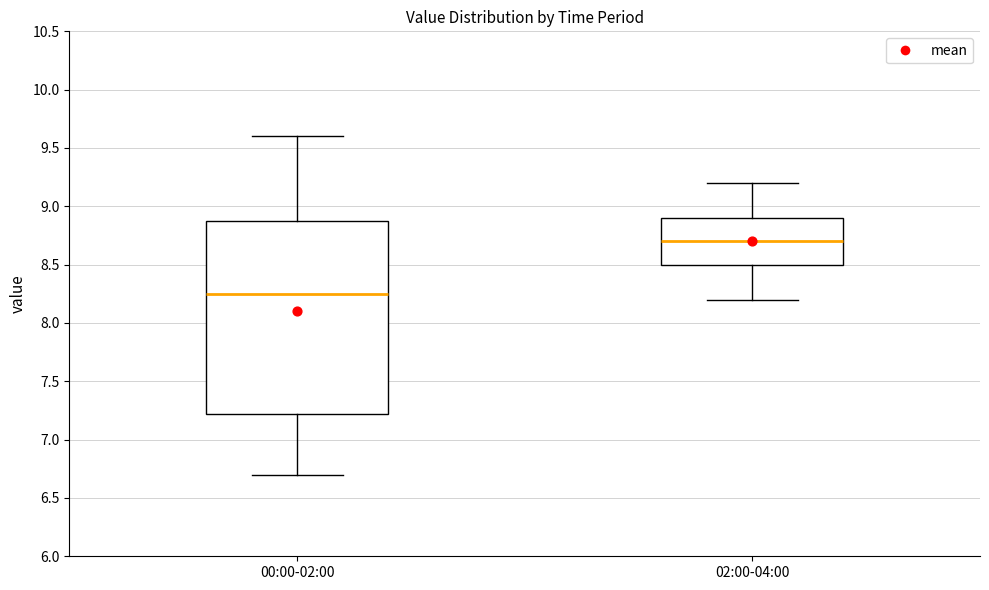

Reading left to right, transcribe this box plot: for each box, give where its median line is, the range the box spans, and where its two whiskers end, as read against the y-axis. The values are not printed on the chart, so give them approximately, as read against the axis.

00:00-02:00: median 8.25, box 7.20 to 8.90, whiskers 6.70 to 9.60
02:00-04:00: median 8.70, box 8.50 to 8.90, whiskers 8.20 to 9.20